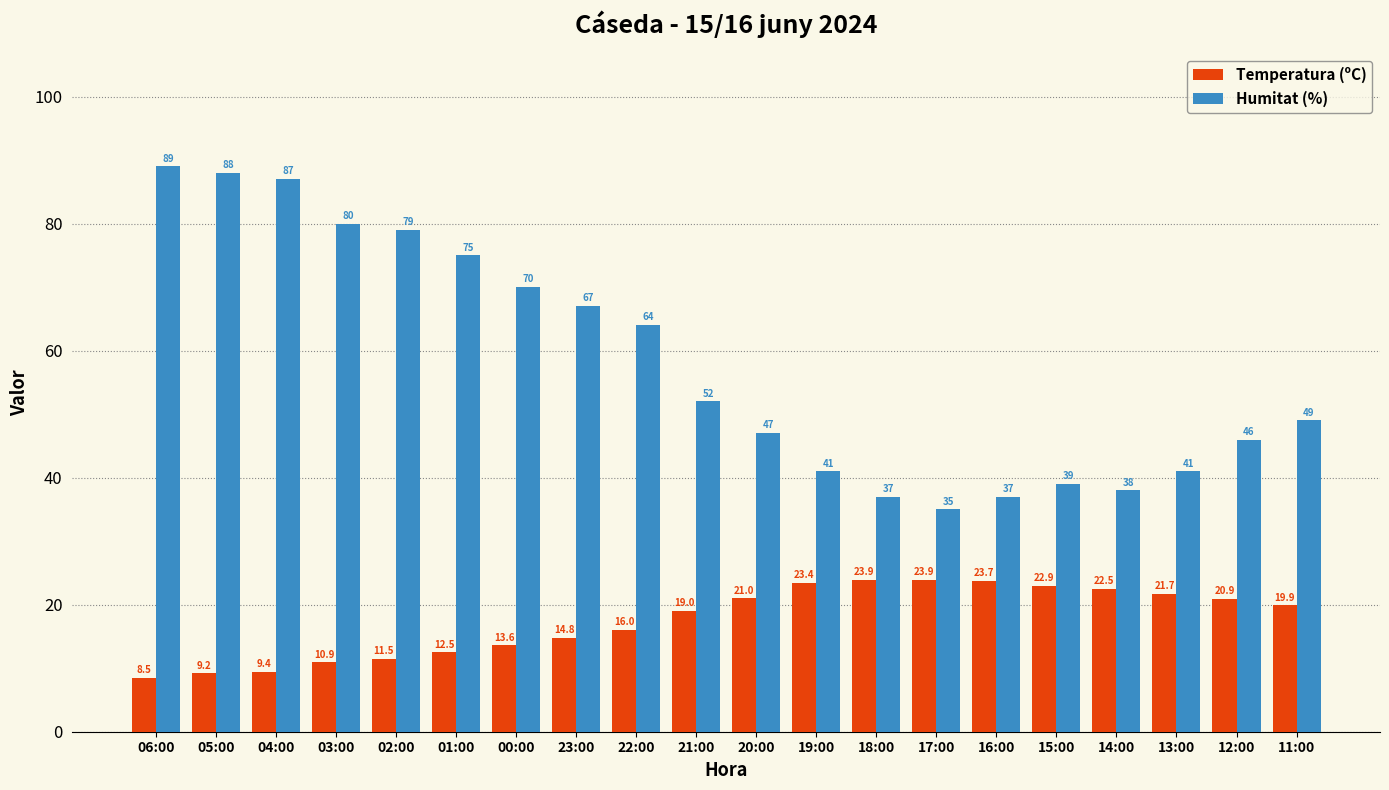

Reading left to right, what are all the values shown in this chart?

Temperatura (ºC): 8.5	9.2	9.4	10.9	11.5	12.5	13.6	14.8	16.0	19.0	21.0	23.4	23.9	23.9	23.7	22.9	22.5	21.7	20.9	19.9
Humitat (%): 89.0	88.0	87.0	80.0	79.0	75.0	70.0	67.0	64.0	52.0	47.0	41.0	37.0	35.0	37.0	39.0	38.0	41.0	46.0	49.0